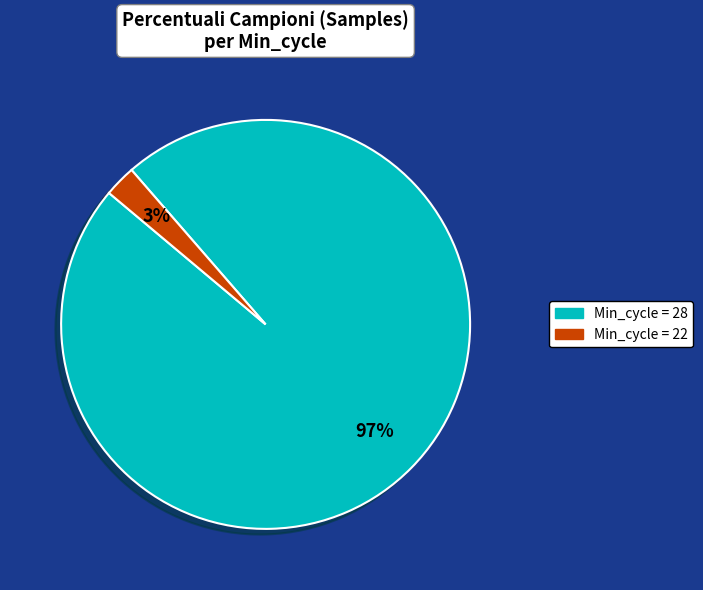

To the nearest percent, what is the average slice percentage?

50%